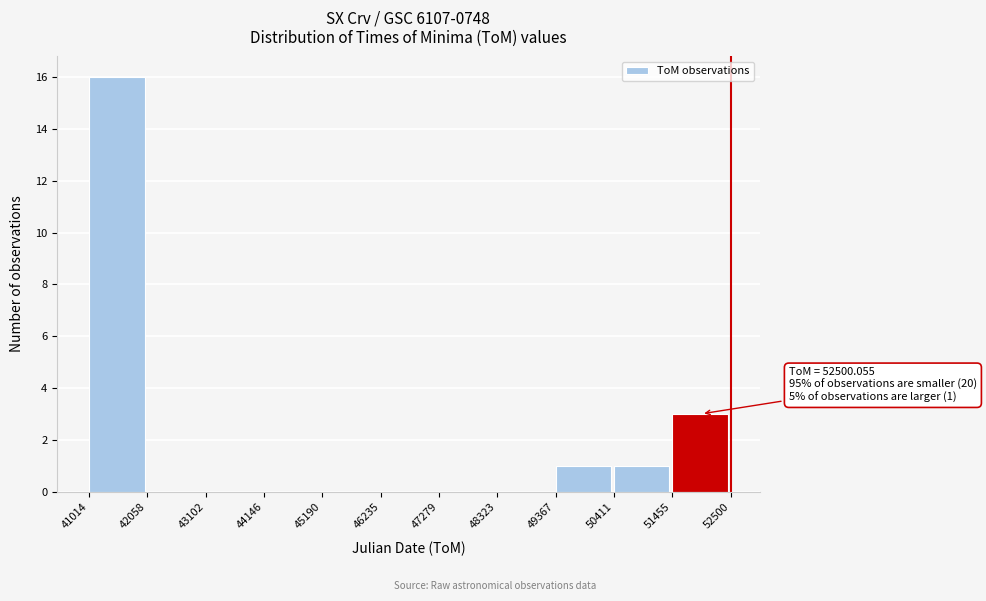

Over which range of the x-axis is the bar tallest?

41014 to 42058